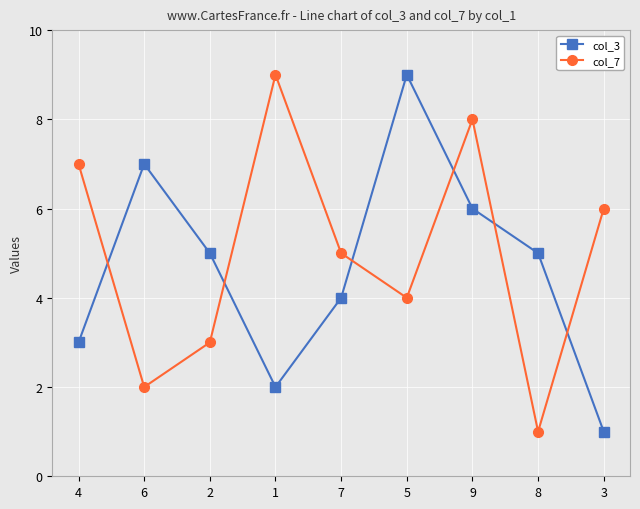

How many col_3 values are between 3 and 6?

5